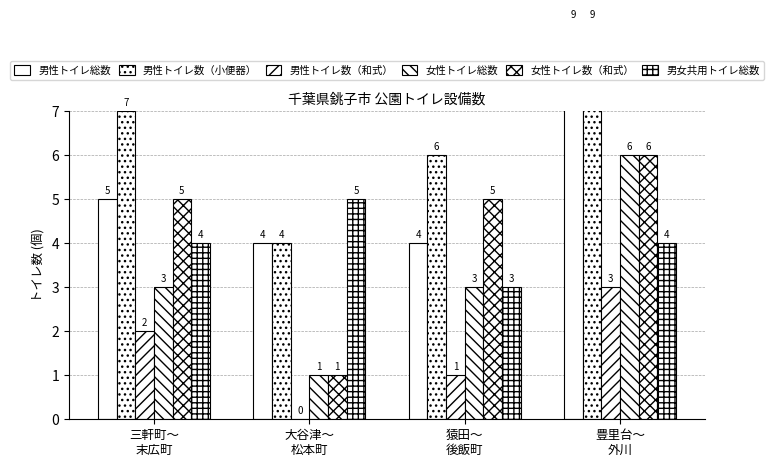

What position from the right is 猿田～
後飯町?

2